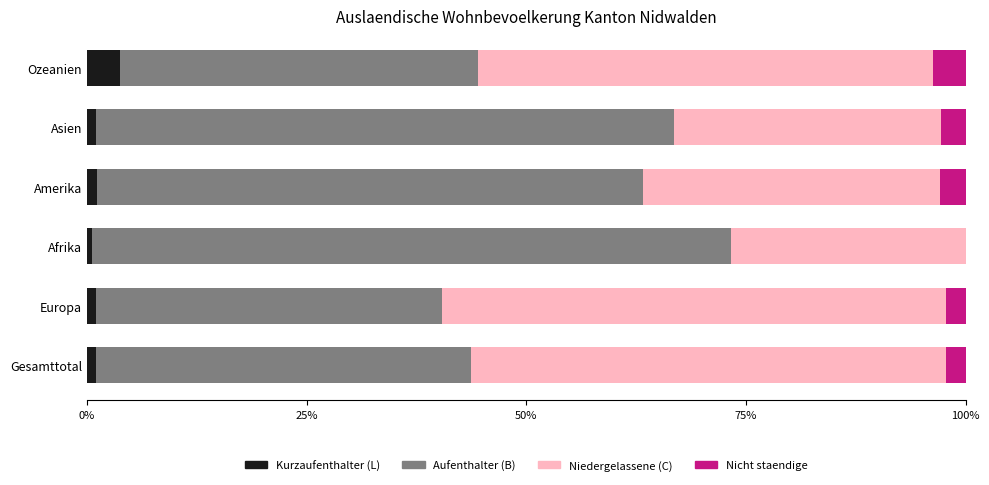

At which label does Kurzaufenthalter (L) reach its peak?

Ozeanien